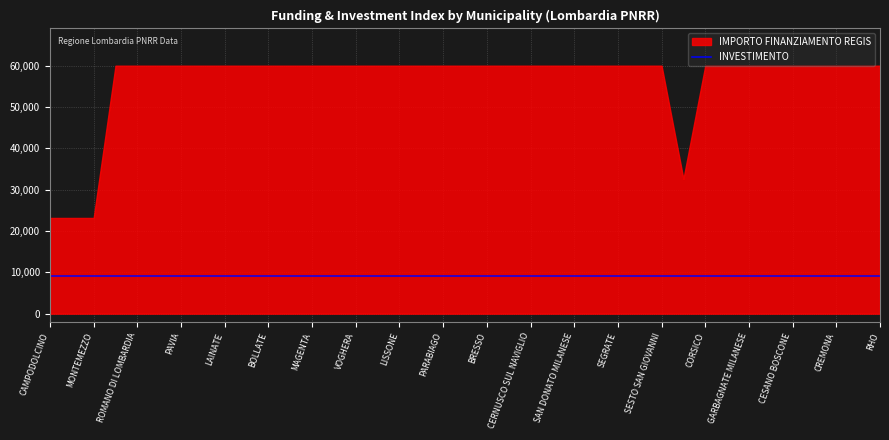

Is it true that IMPORTO FINANZIAMENTO REGIS equals 12693.0 at CAMPODOLCINO?

False